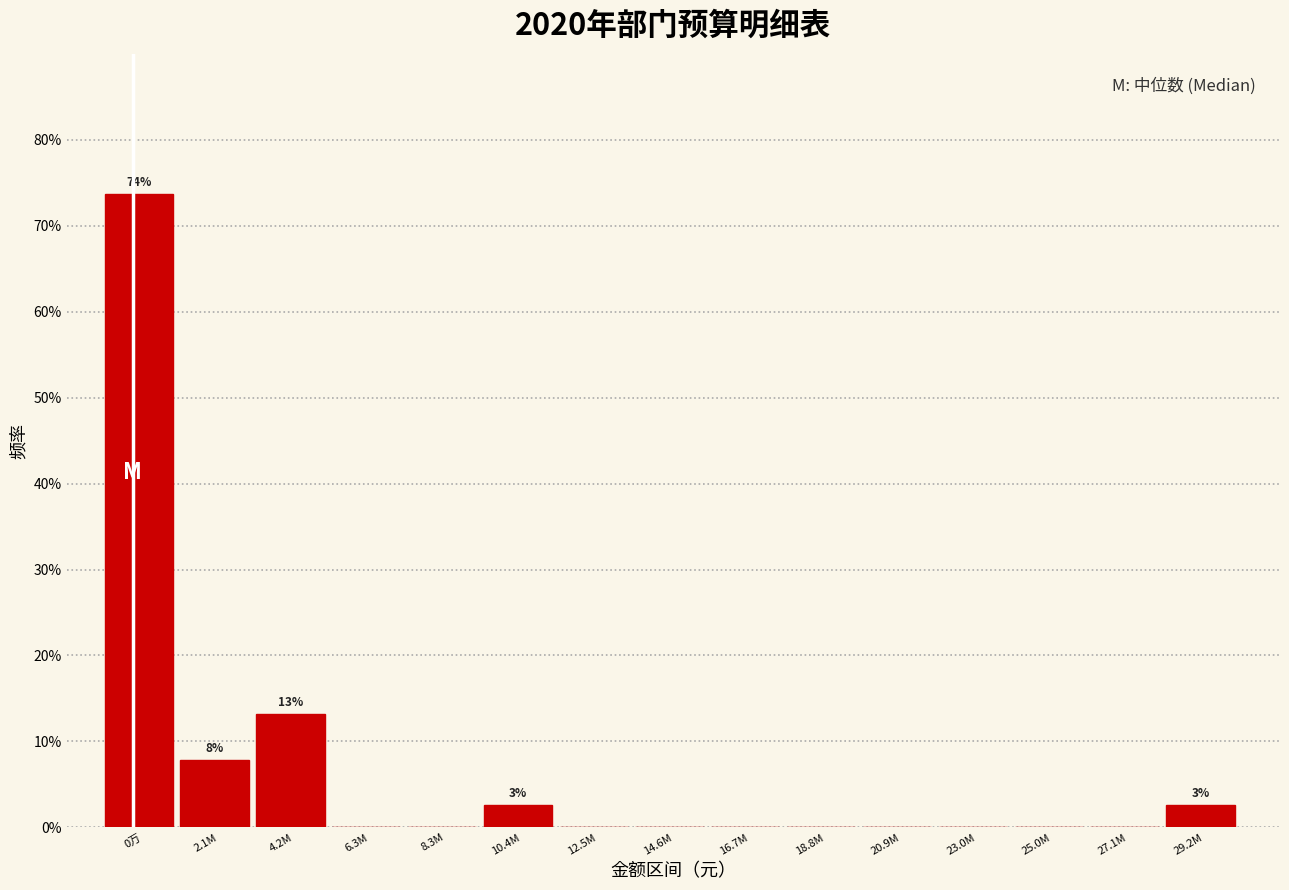

Are the bars horizontal?

No